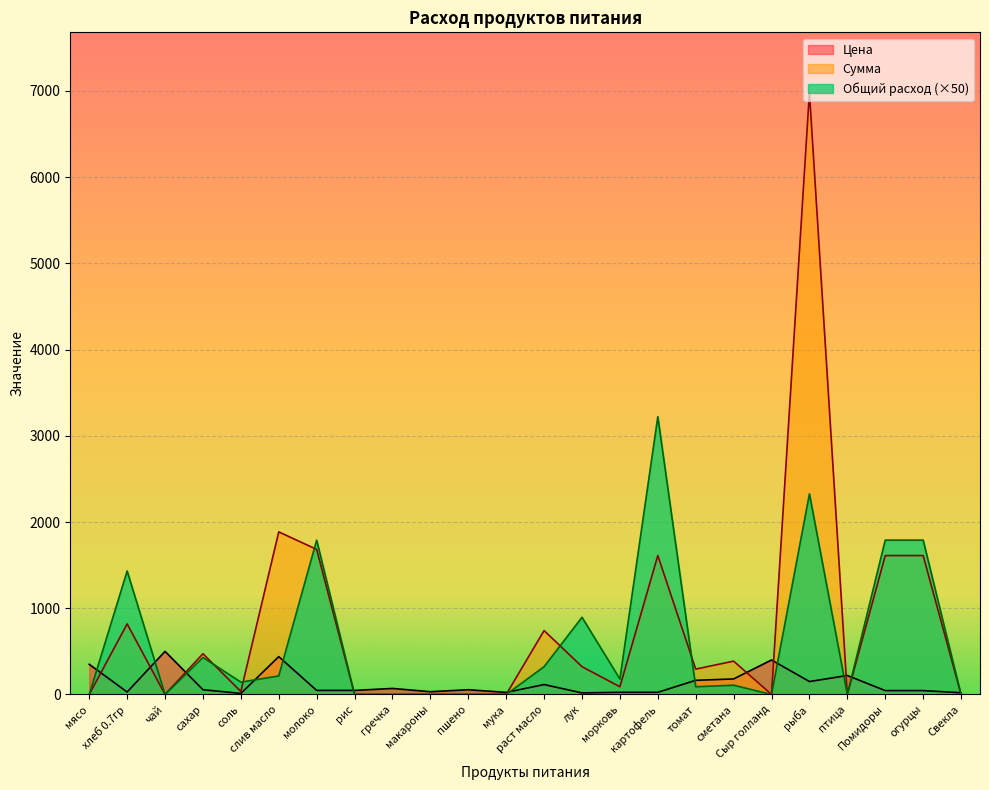

Is the value of Цена at чай greater than the value of Сумма at рис?

Yes